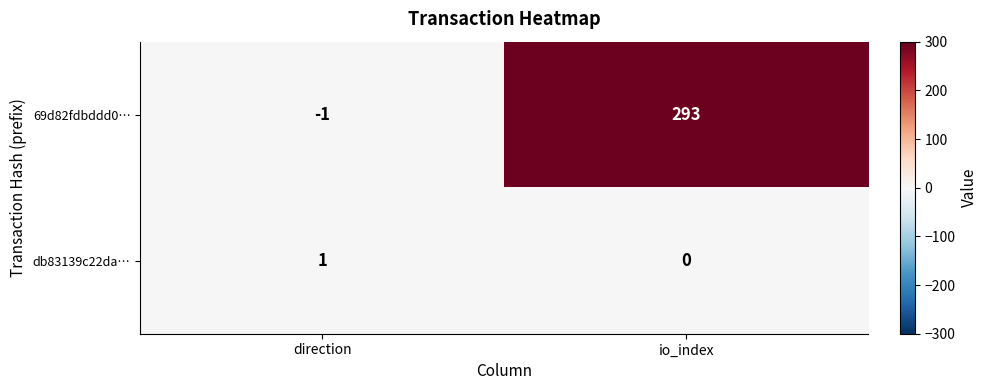

At io_index, list the series in order from largest to smallest.

69d82fdbddd0…, db83139c22da…